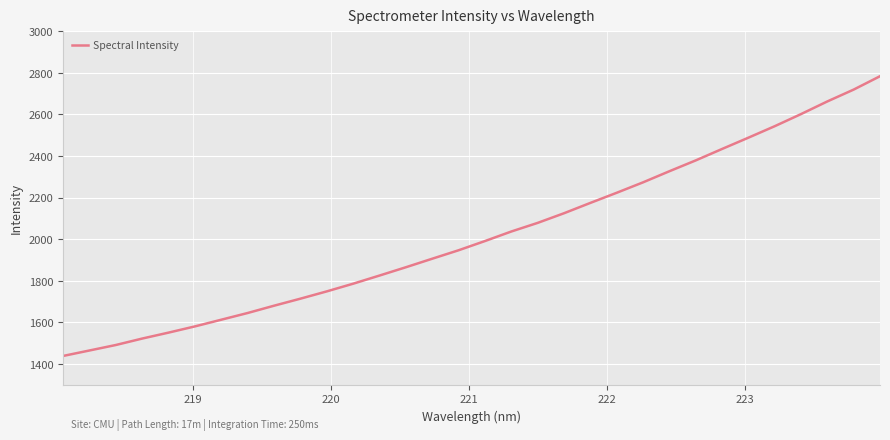

What is the maximum value shown in the chart?

2783.8